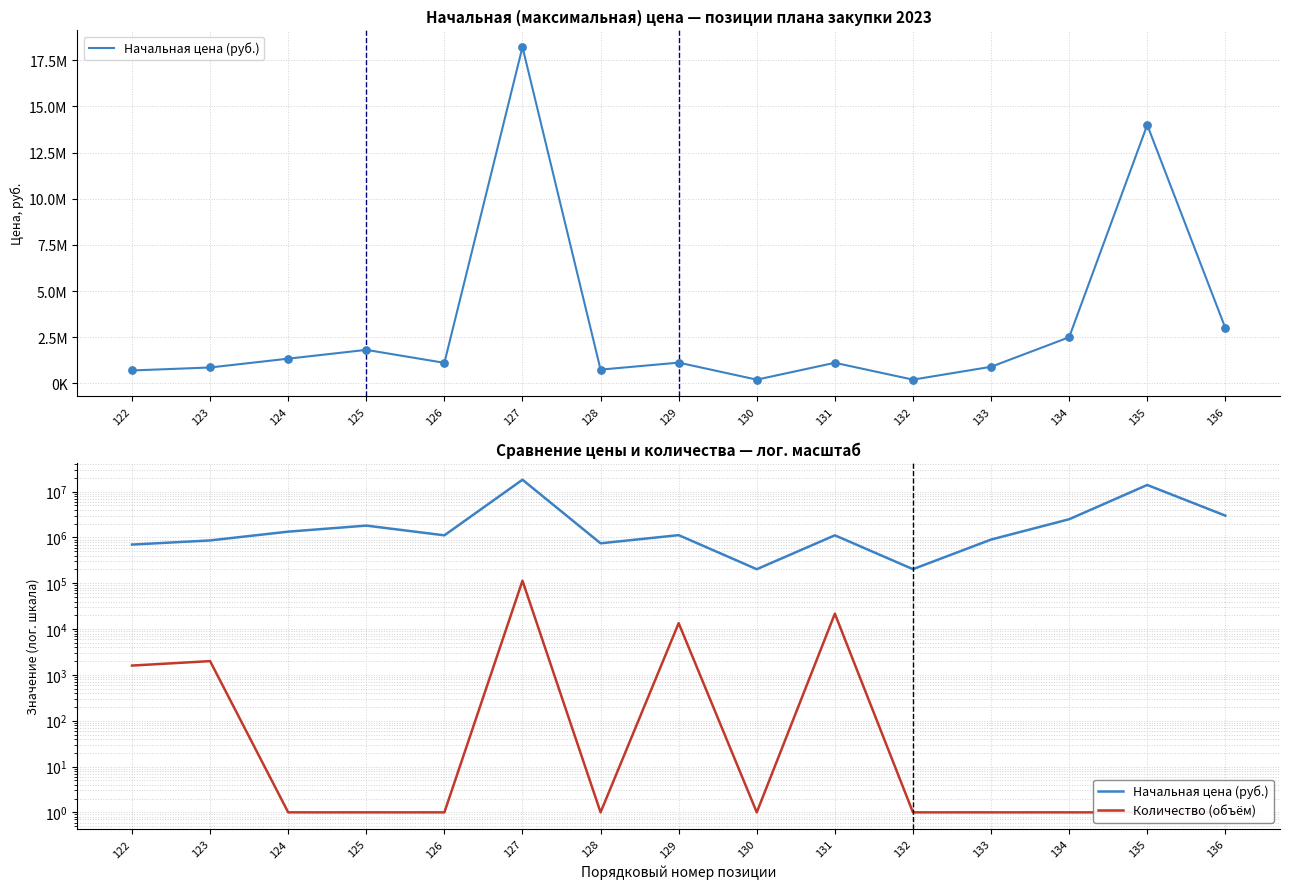

Is the value of Количество (объём) at 125 greater than the value of Начальная цена (руб.) at 126?

No